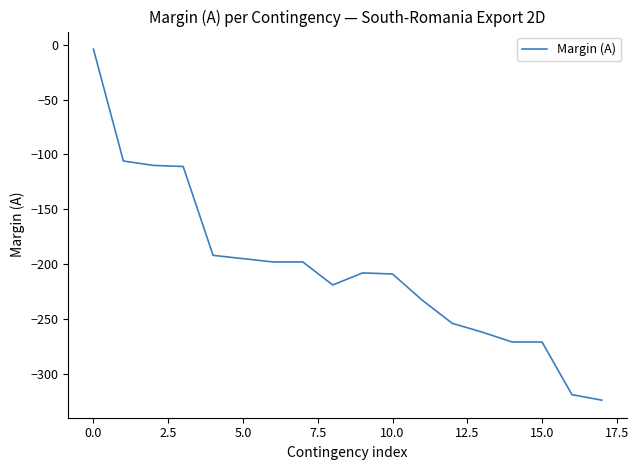

What is the difference between the maximum and minimum values?

320